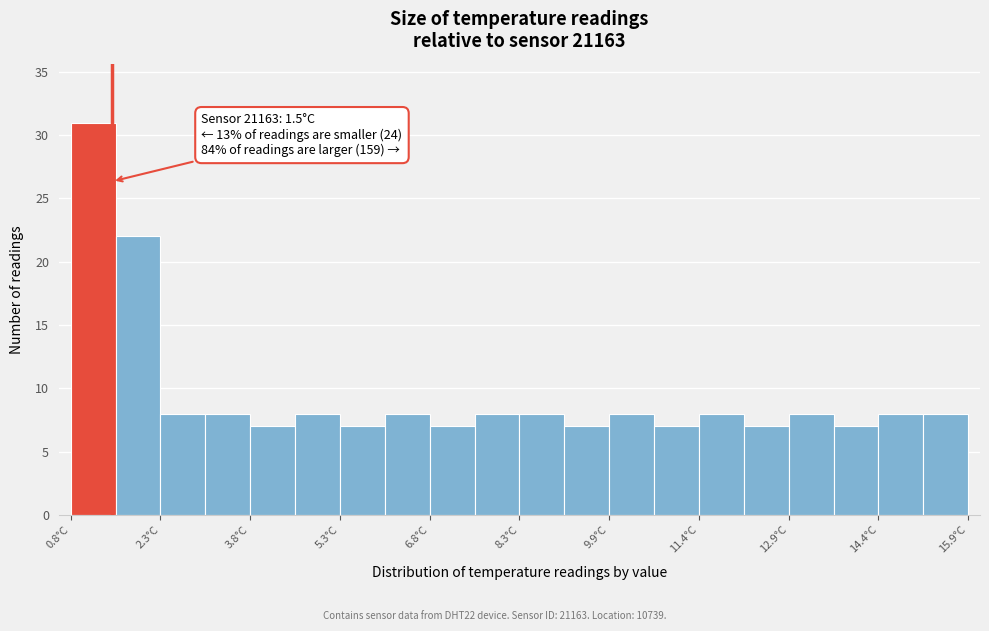

Read against the x-axis, roughly where is the centre of the tallest bar?

1.2